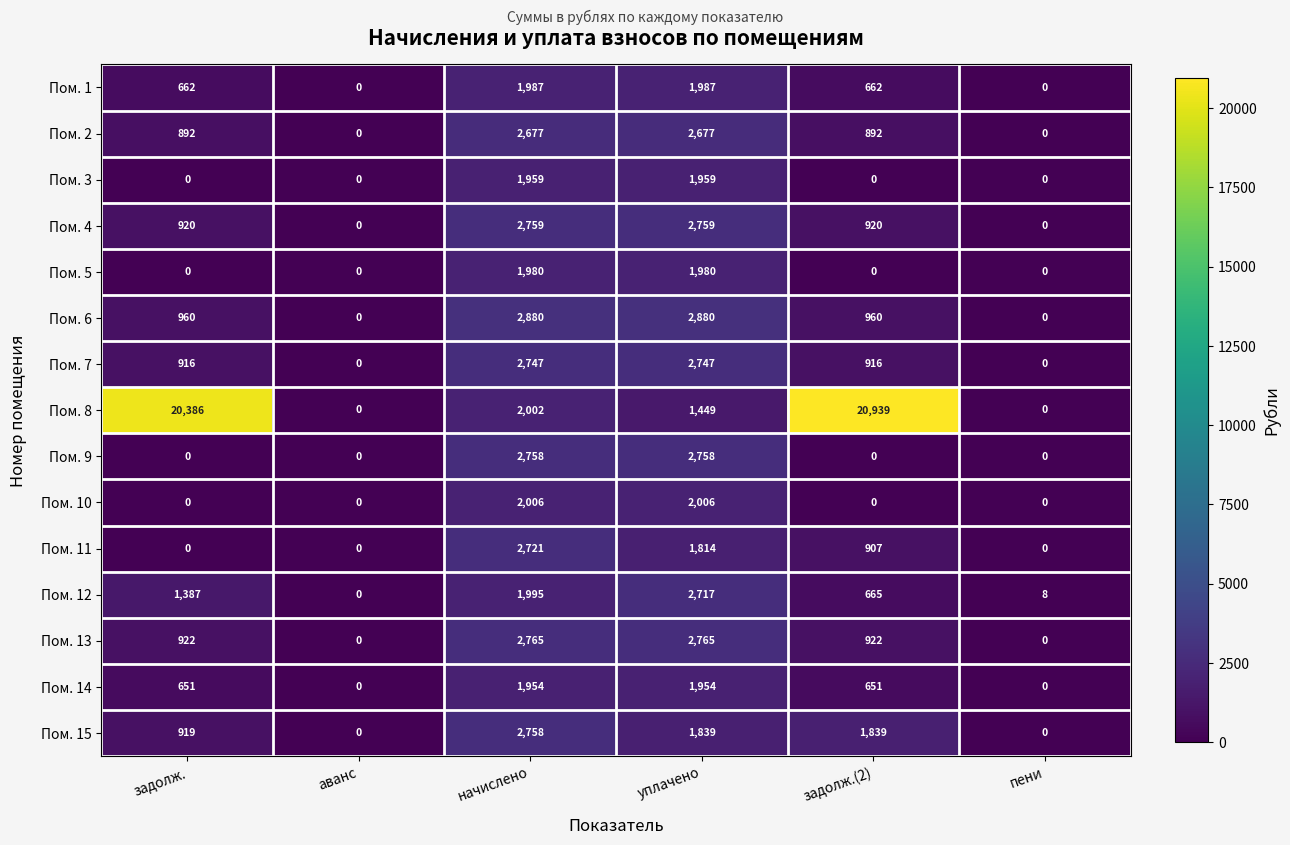

How many series are shown in this chart?

15